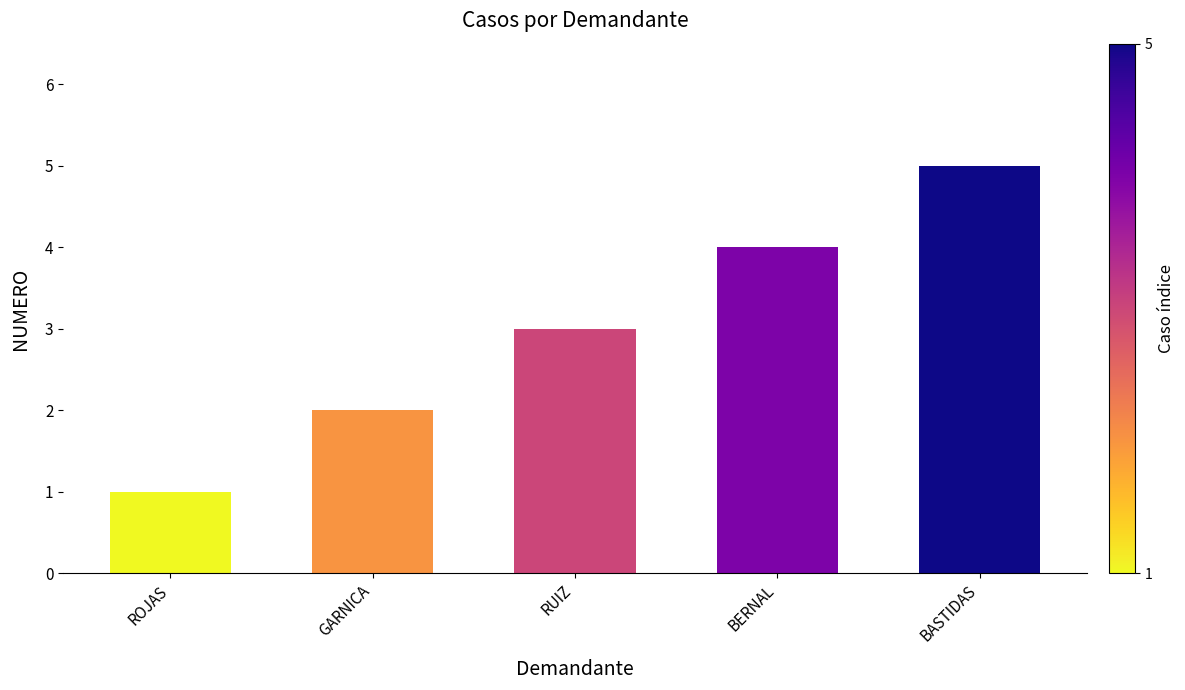

What is the maximum value shown in the chart?

5